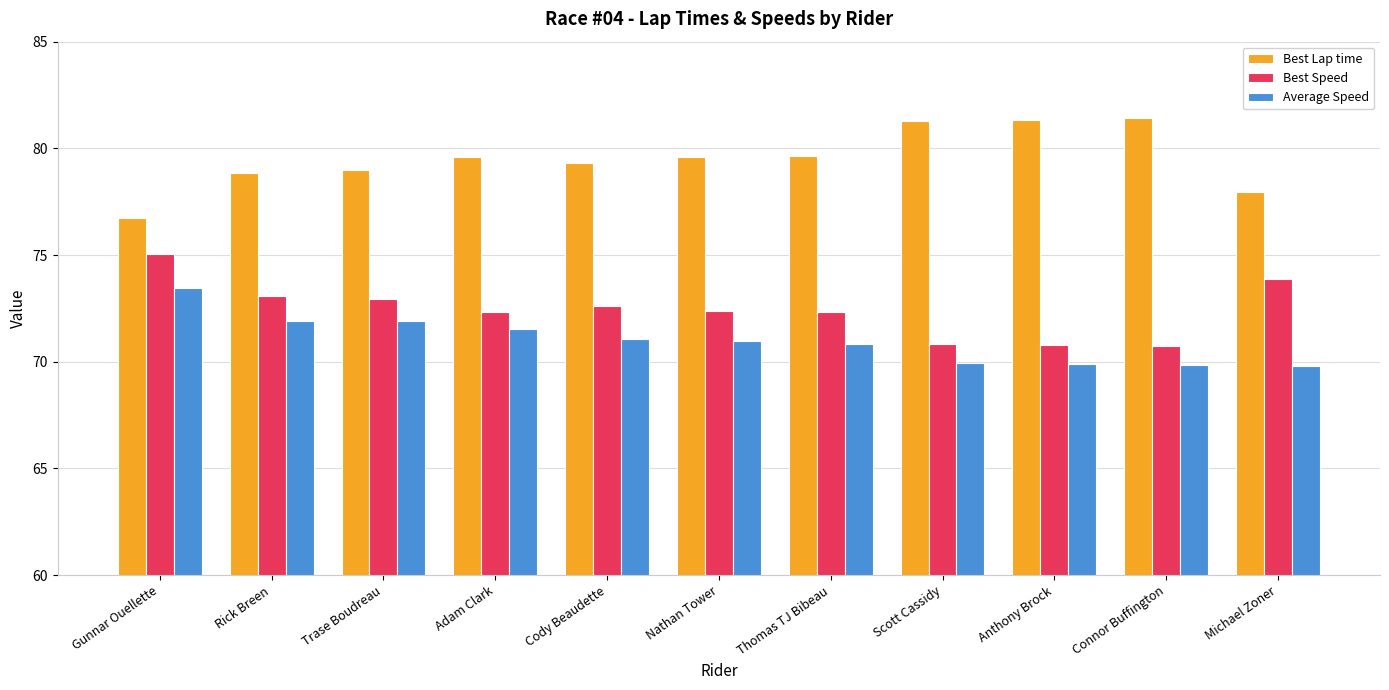

What is the greatest value displayed?

81.4